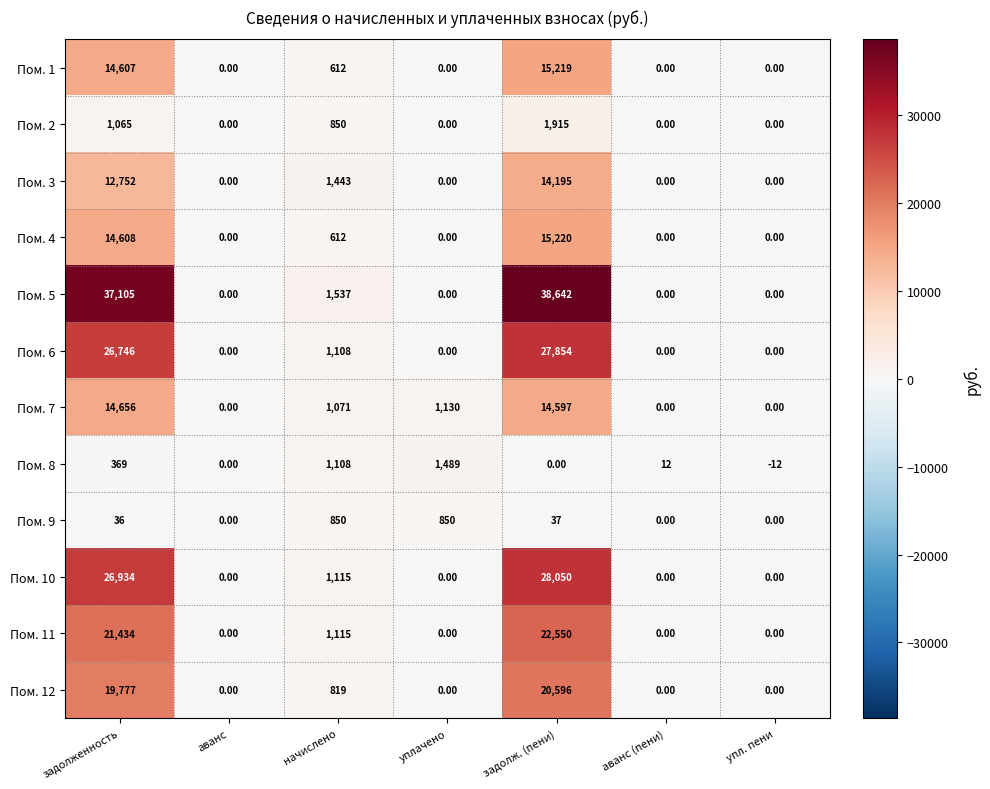

What is the sum of all Пом. 5 values?

77284